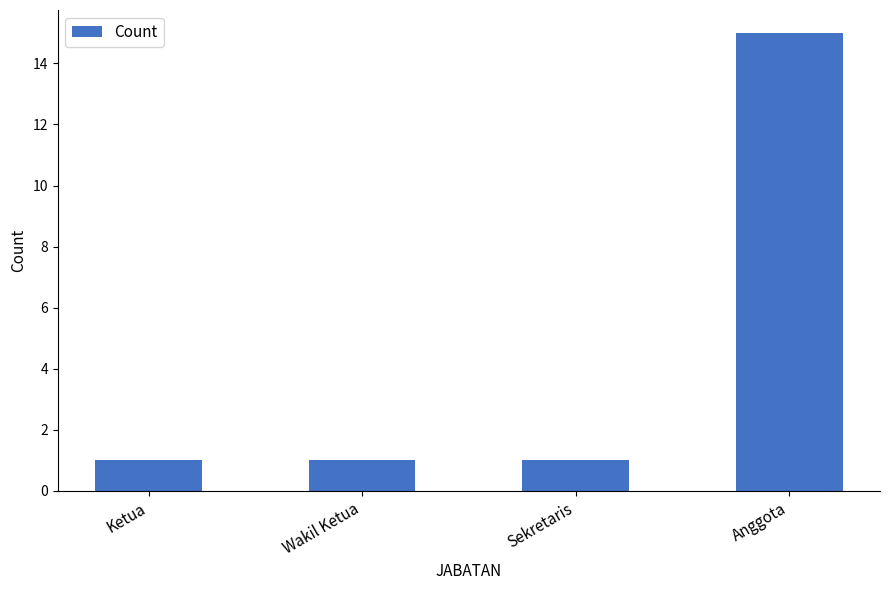

Count the values in the range 1 to 15.

4